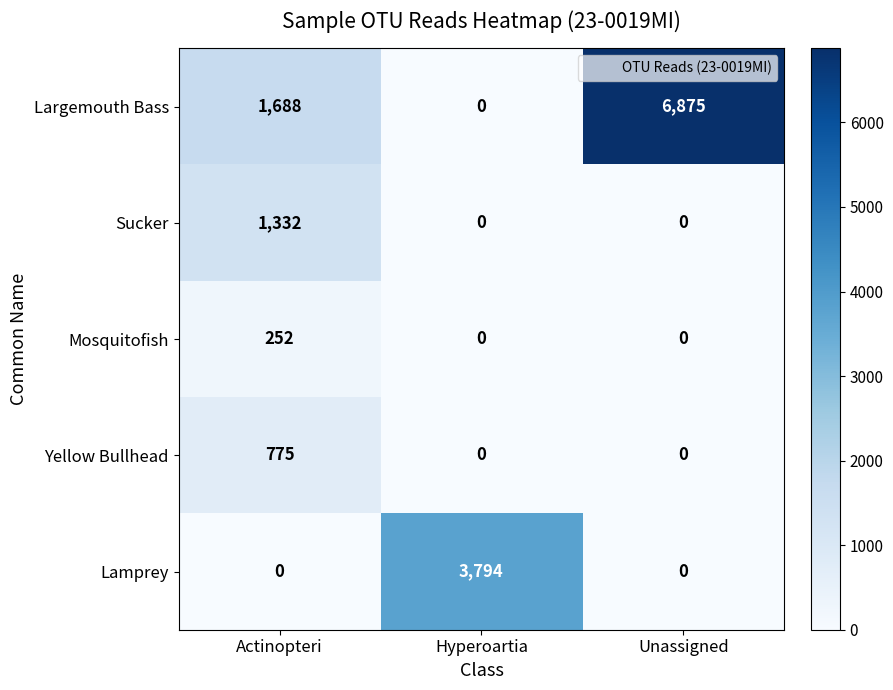

List the series in order of their peak value, lowest first.

Mosquitofish, Yellow Bullhead, Sucker, Lamprey, Largemouth Bass